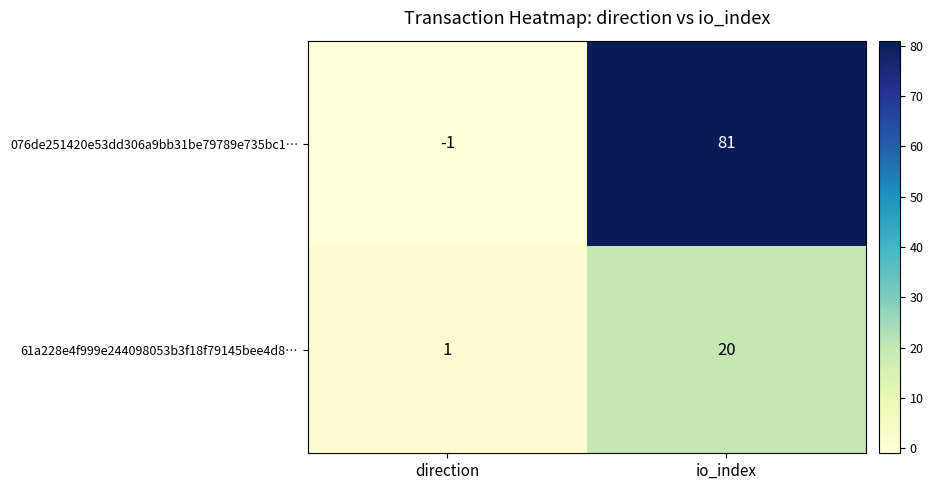

Is it true that 076de251420e53dd306a9bb31be79789e735bc1… equals 114 at io_index?

False